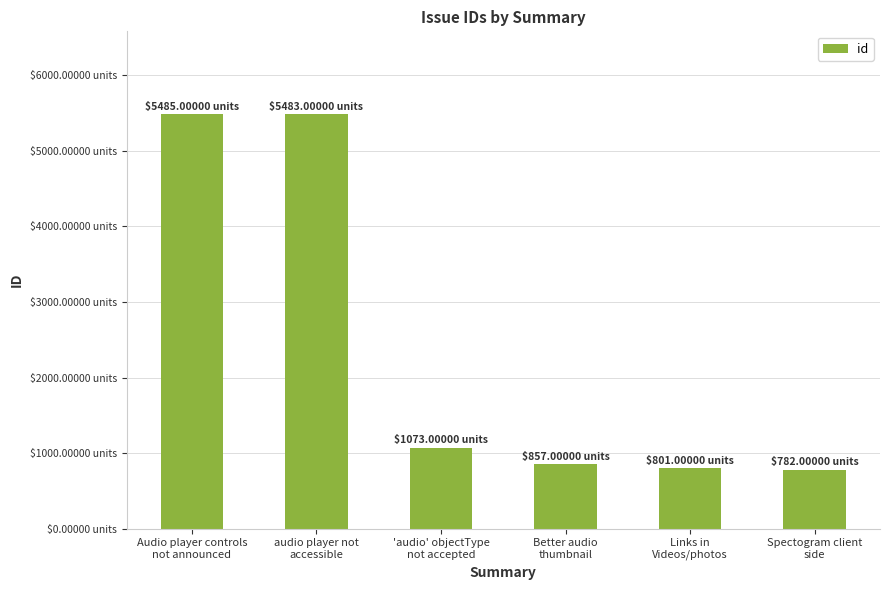

What is the label of the 3rd bar from the right?

Better audio
thumbnail